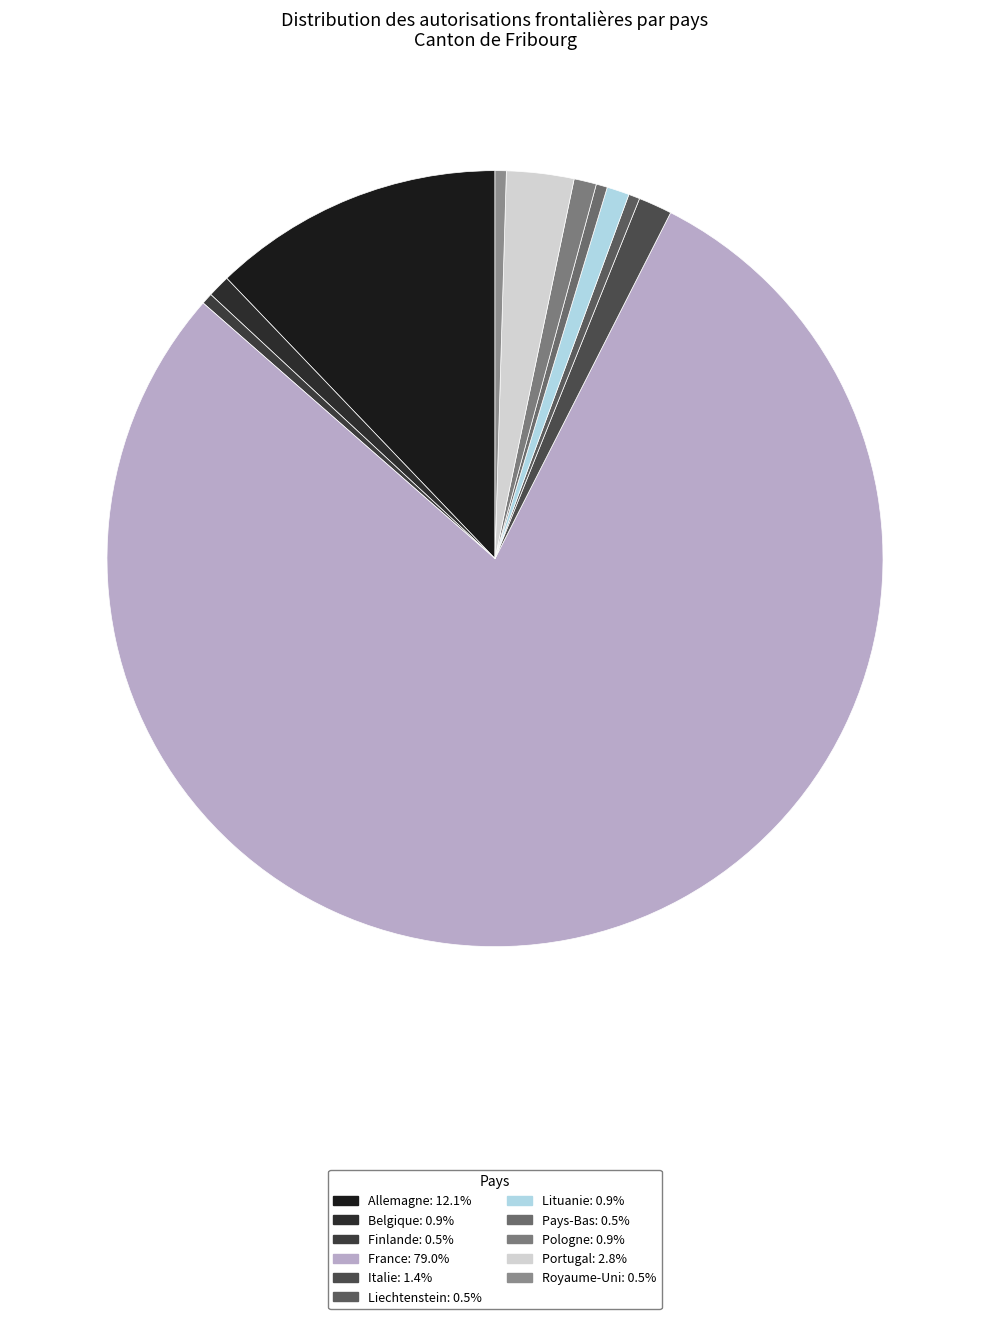

Count the number of slices in the pie.

11